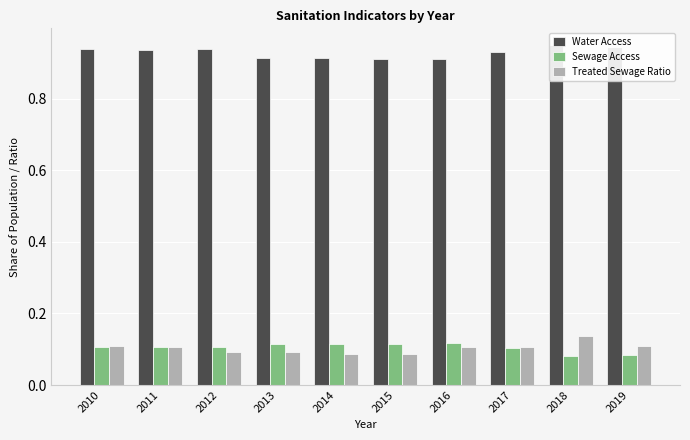

Does the chart contain stacked bars?

No